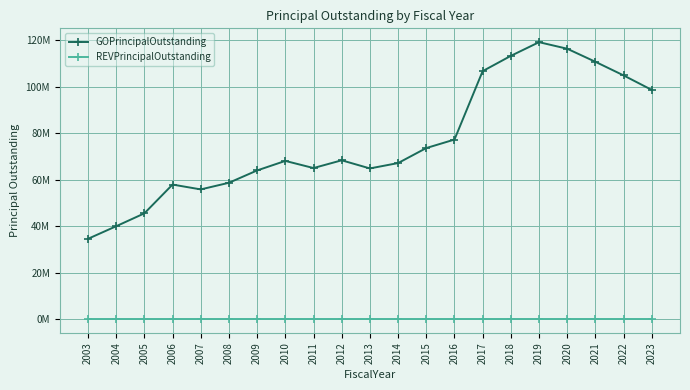

Which series has the largest total across all categories?

GOPrincipalOutstanding